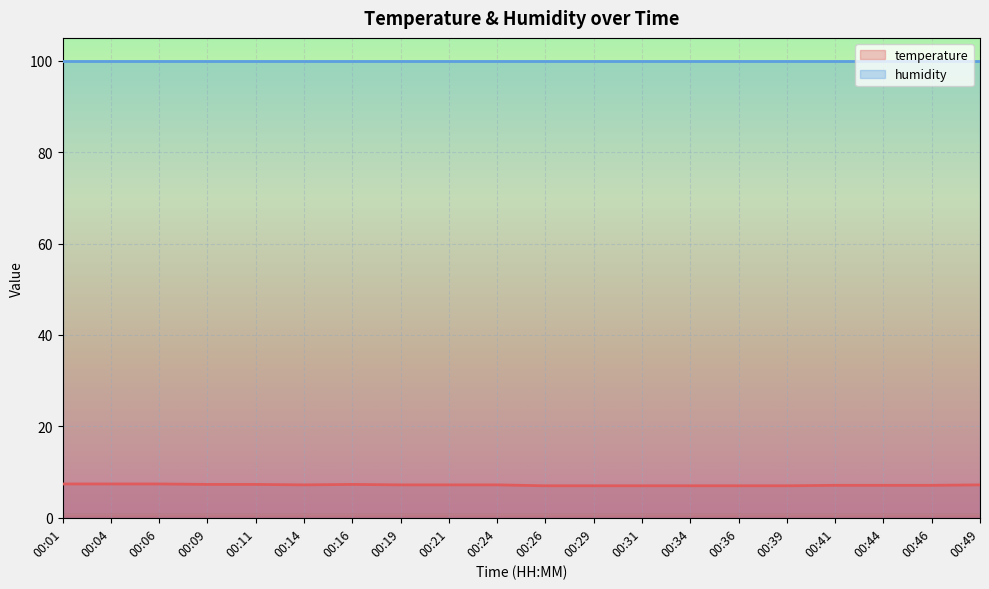

Which category has the lowest value across all series?

00:26